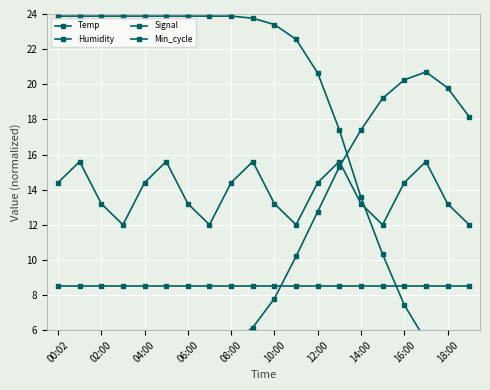

The value of Signal at 10:00 is 13.2. True or false?

True